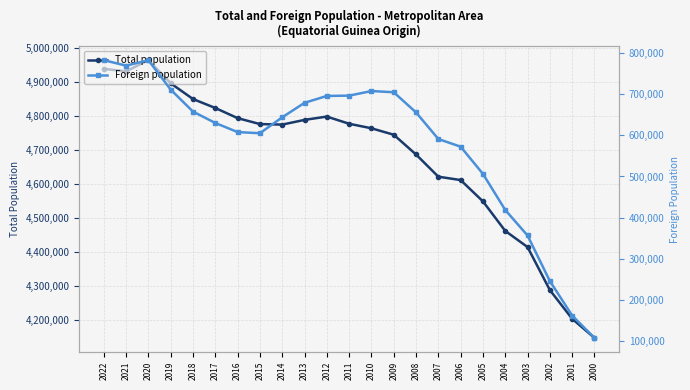

In Total population, how many points are higher than both neighbors (excluding endpoints)?

2